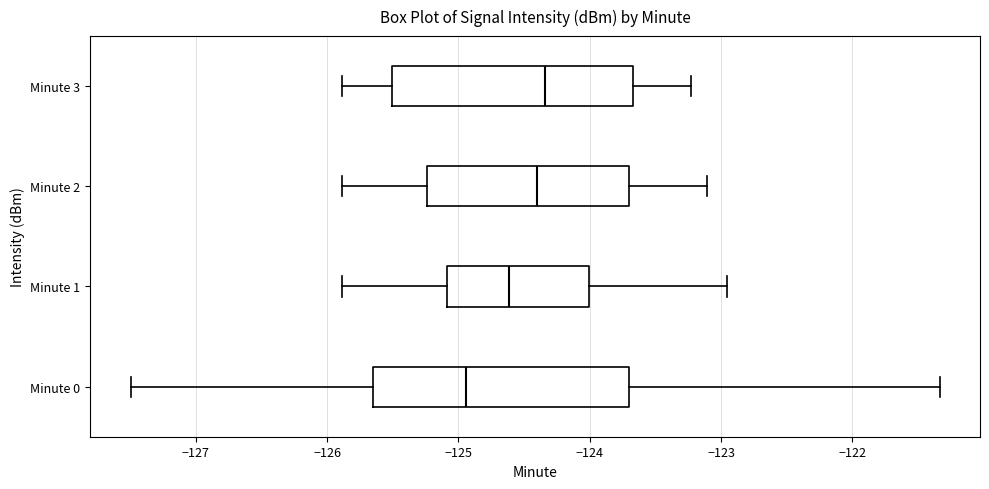

Which box's median line is the furthest to the left?

Minute 0